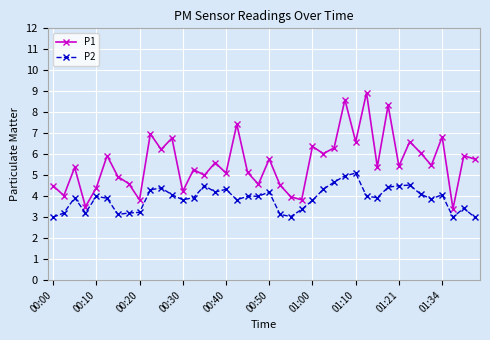

True or false: P2 and P1 intersect in this chart.

False